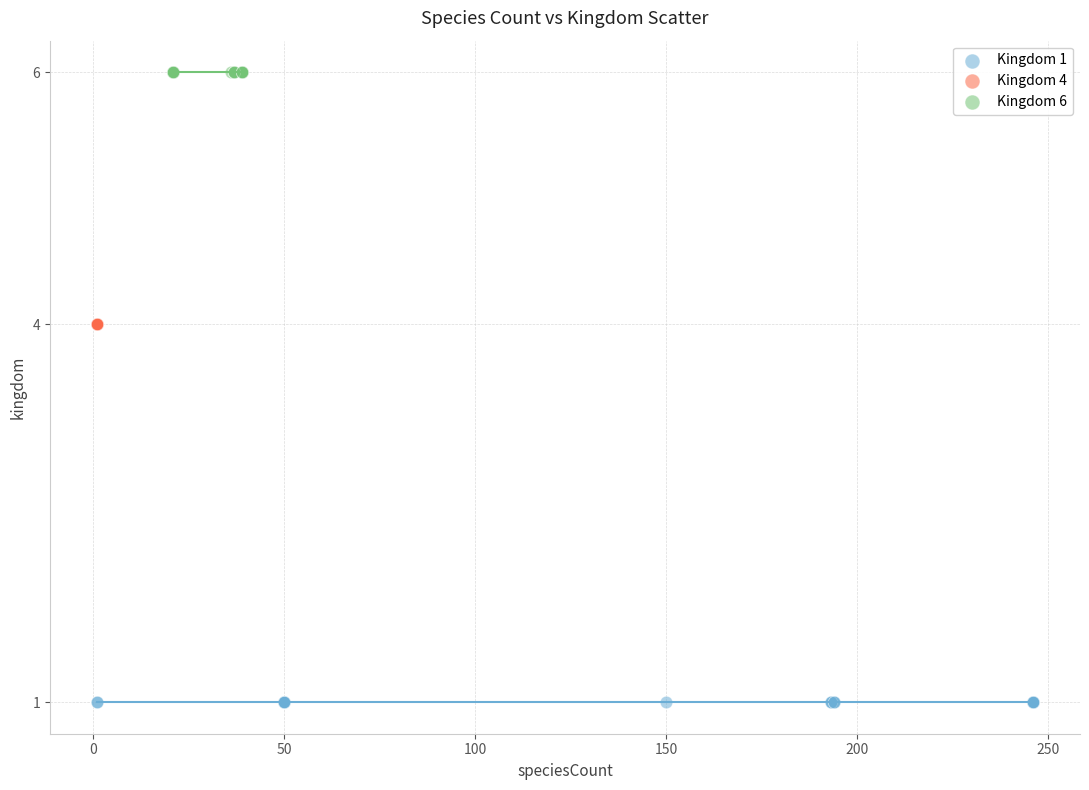

Which series contains the highest Y value?

Kingdom 6